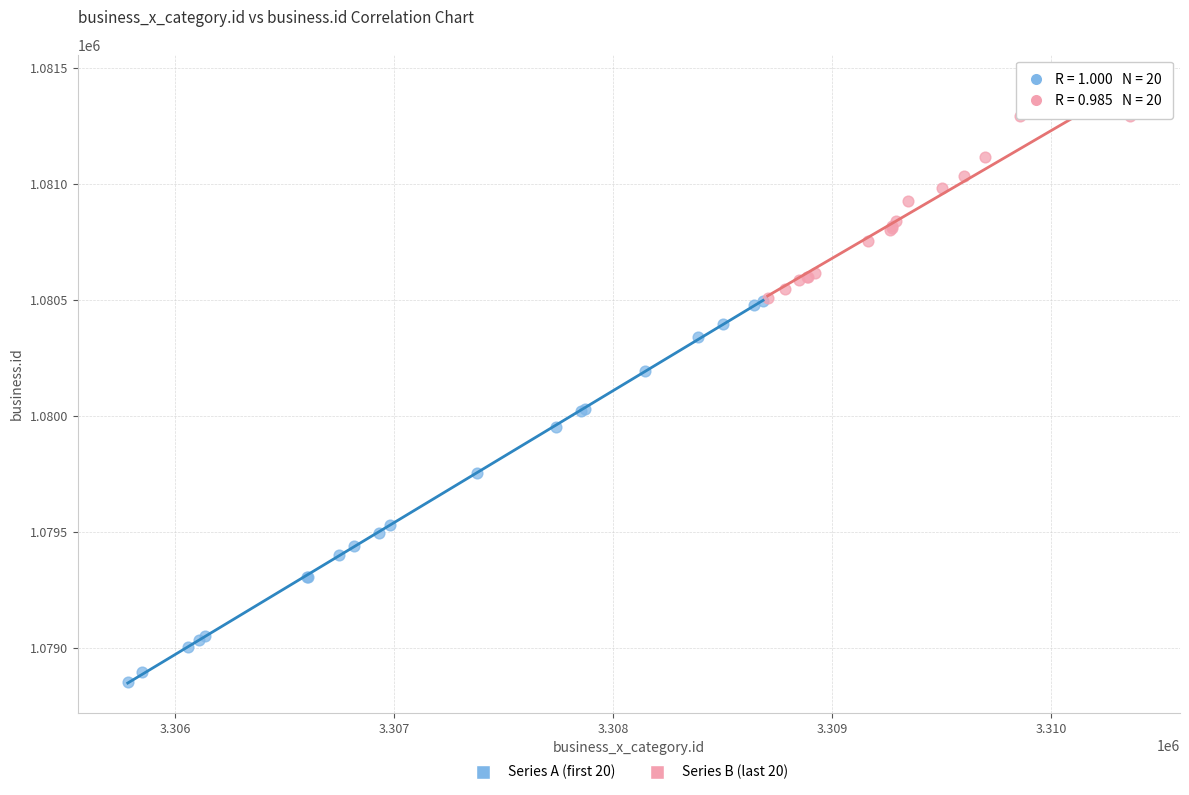

Which series has the widest spread of Y values?

Series A (first 20)